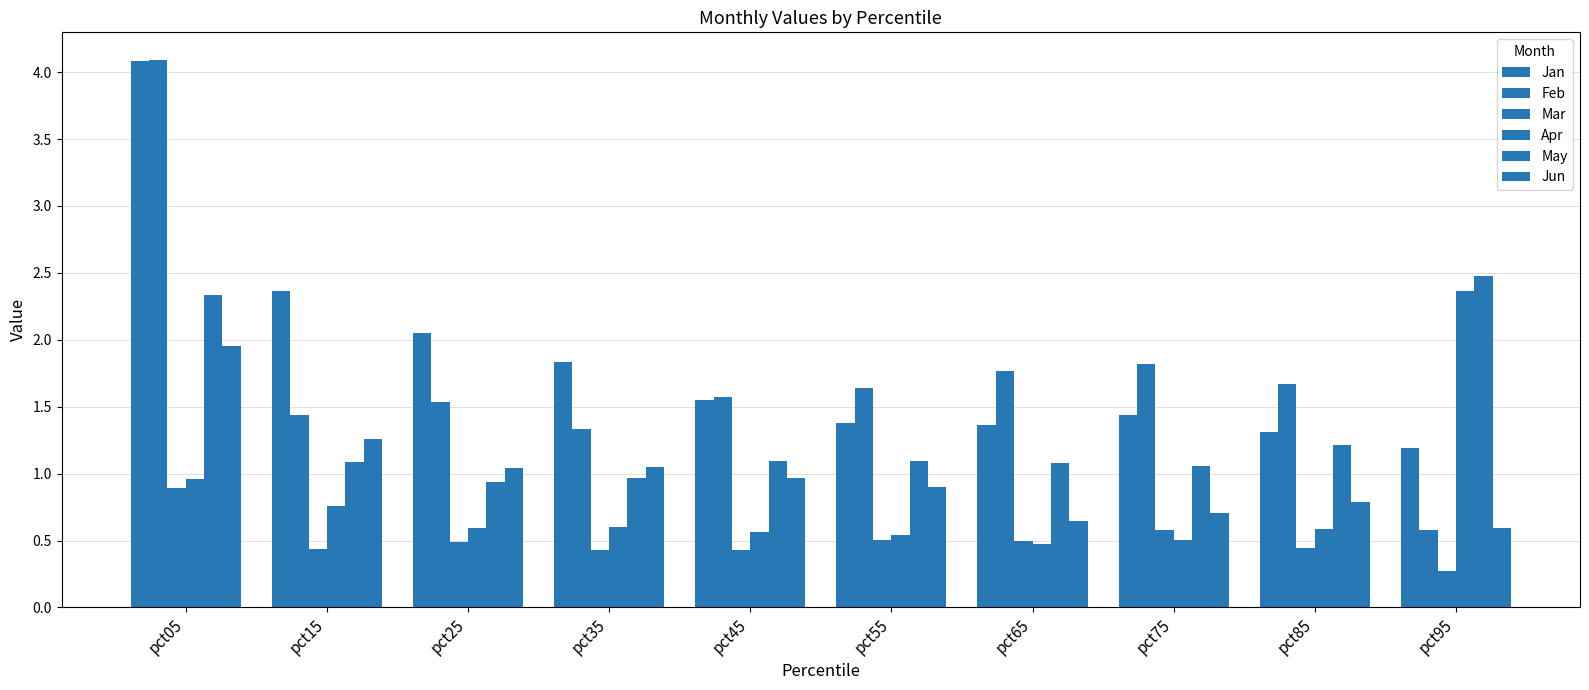

How many data points does each series have?

10